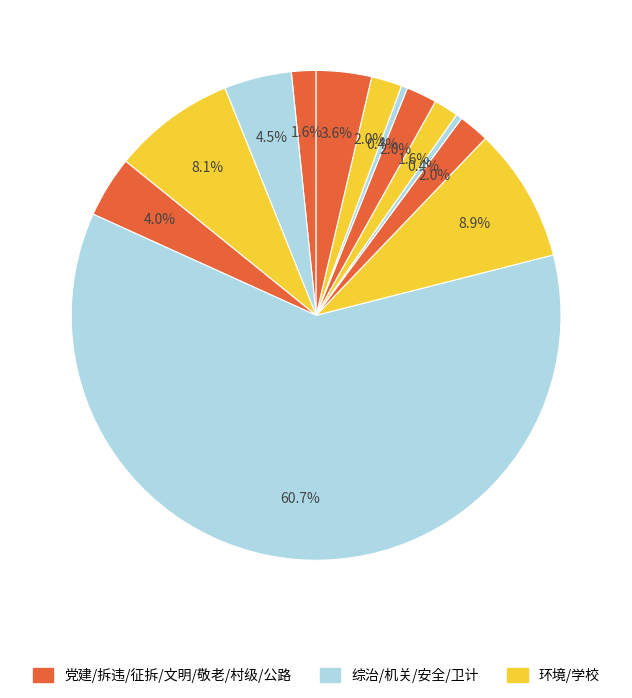

How many slices are in this pie chart?

13